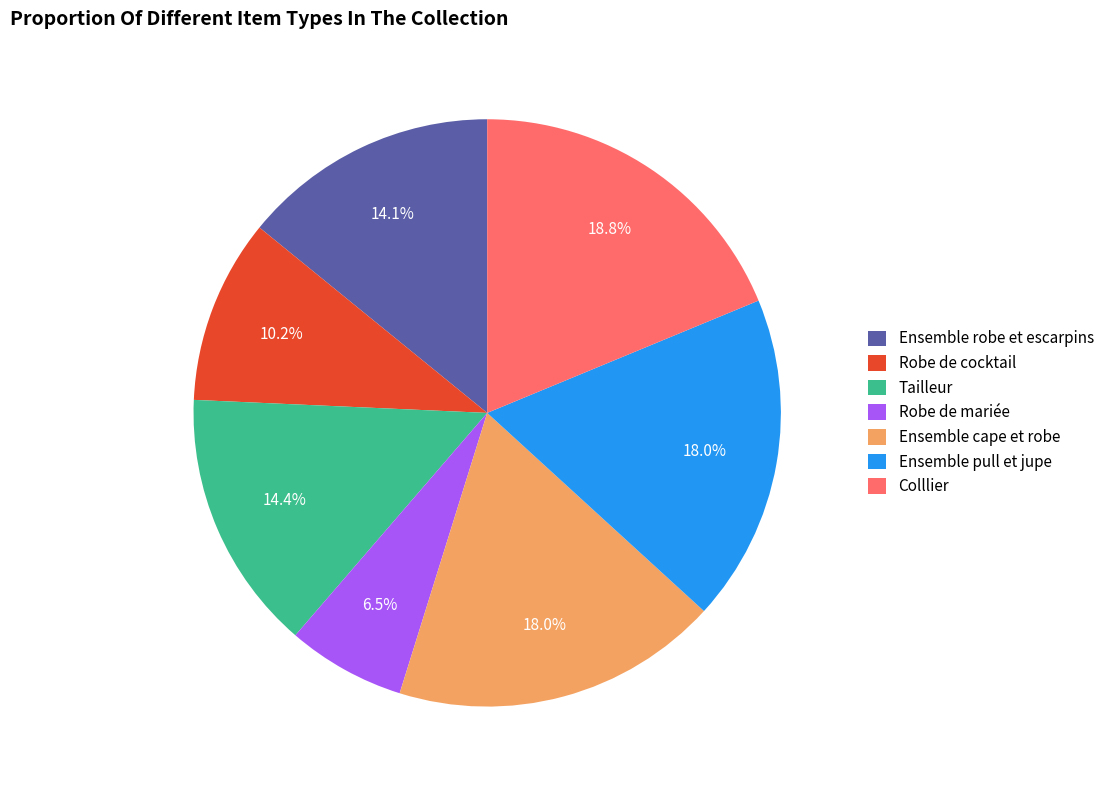

Is it true that Ensemble robe et escarpins is 14% of the pie?

True